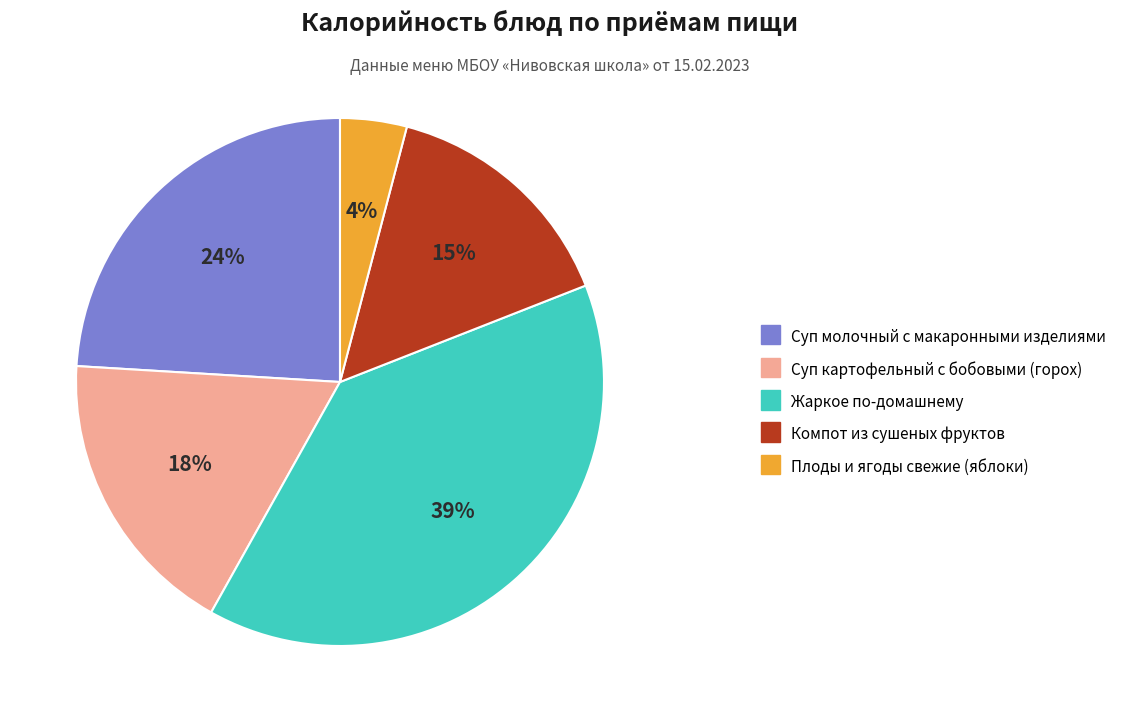

How many slices are in this pie chart?

5